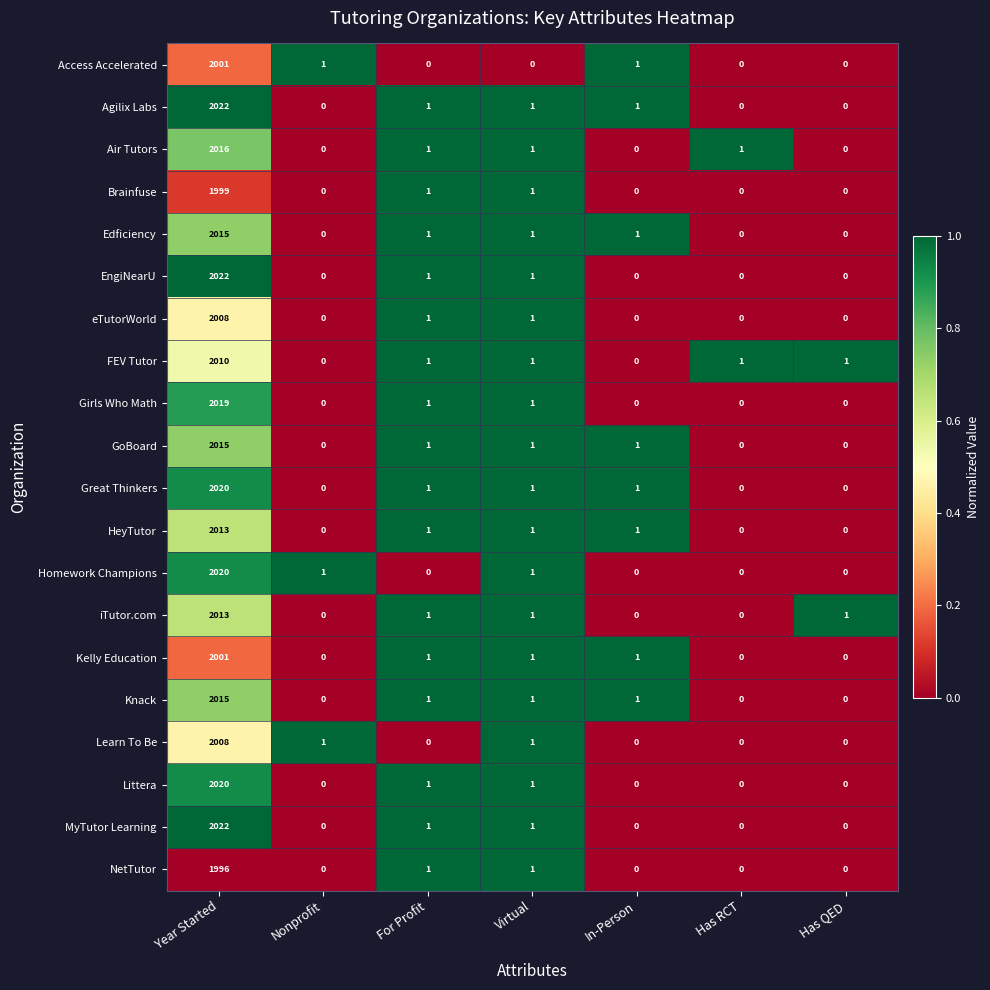

What is the difference between the highest and lowest values at In-Person?

1